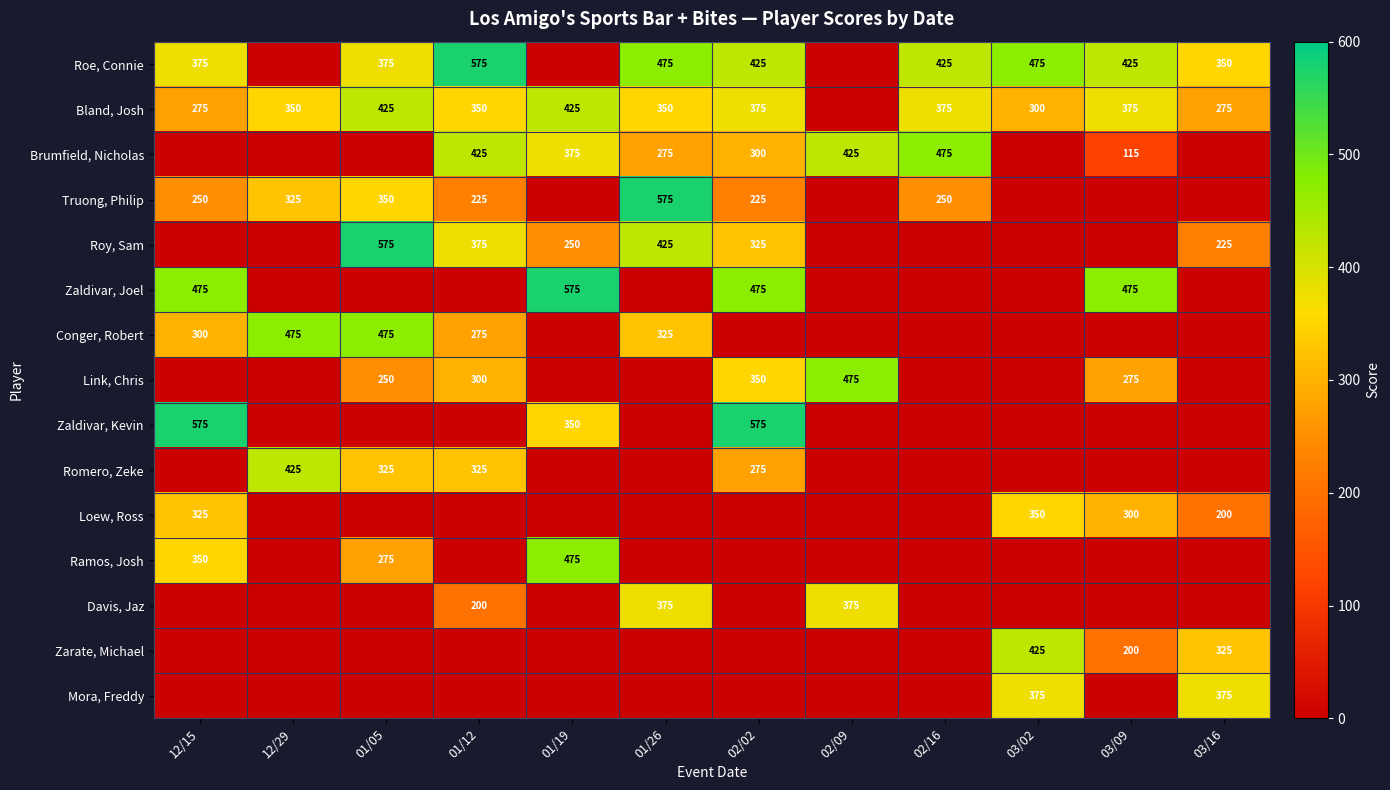

The value of Mora, Freddy at 03/16 is 375. True or false?

True